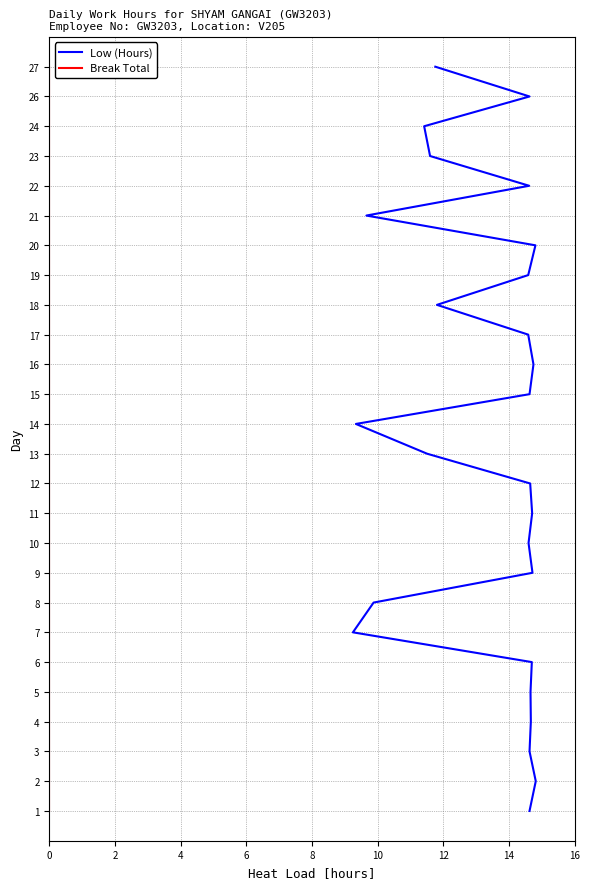

True or false: Low (Hours) and Break Total cross at least once.

False